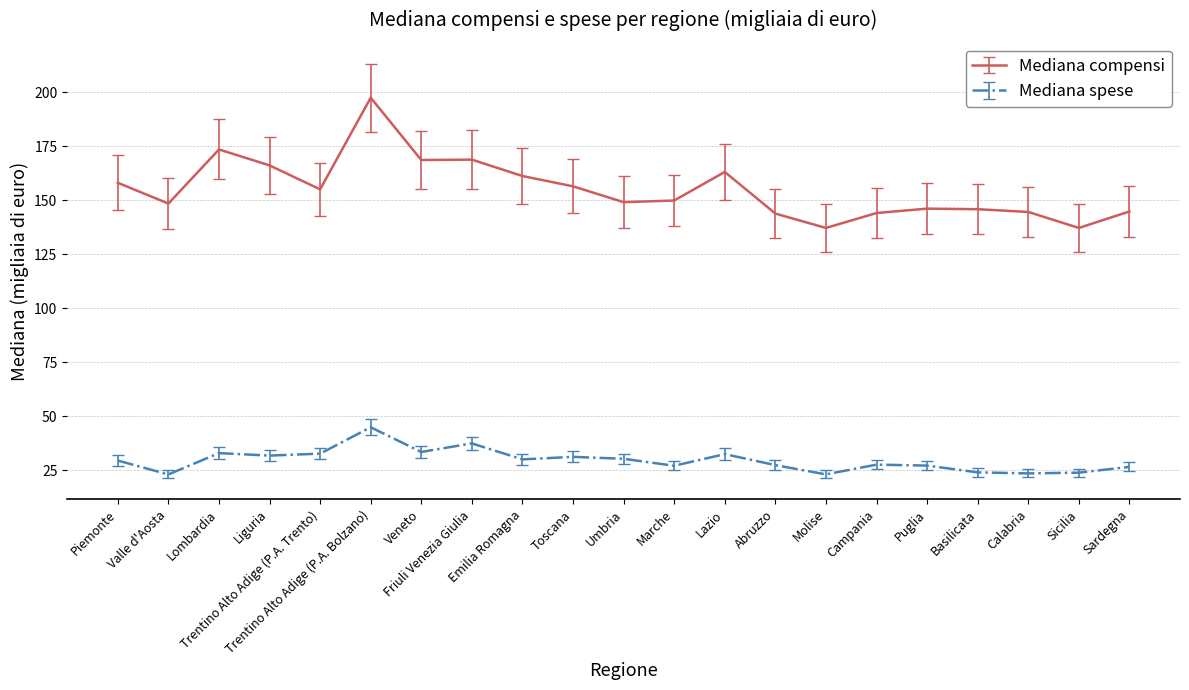

Which series has the widest spread of values?

Mediana compensi